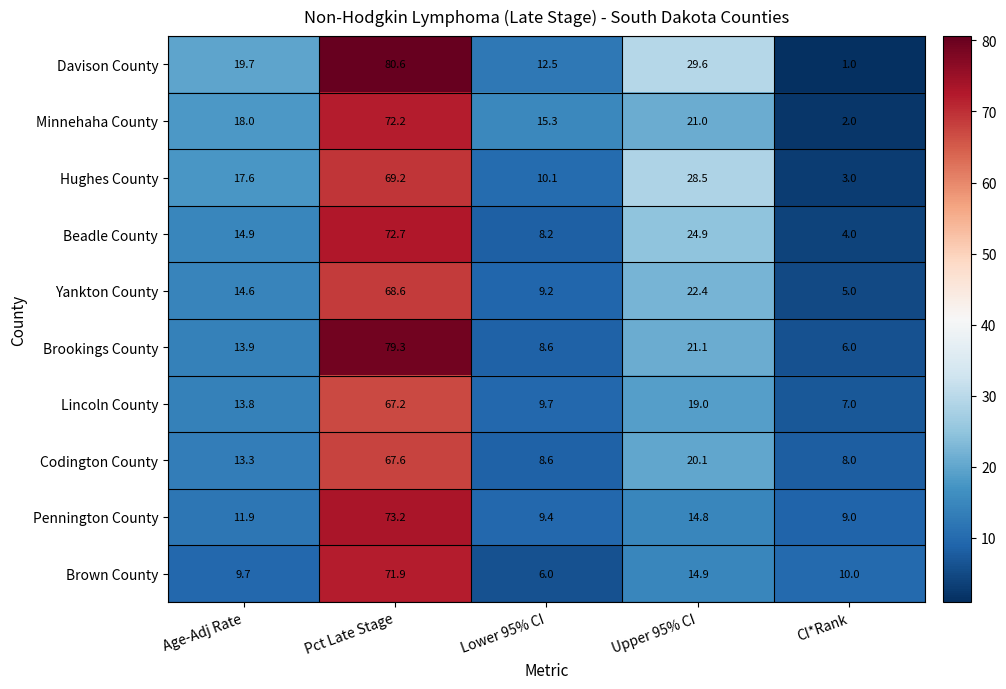

What value does the Davison County series have at Upper 95% CI?

29.6